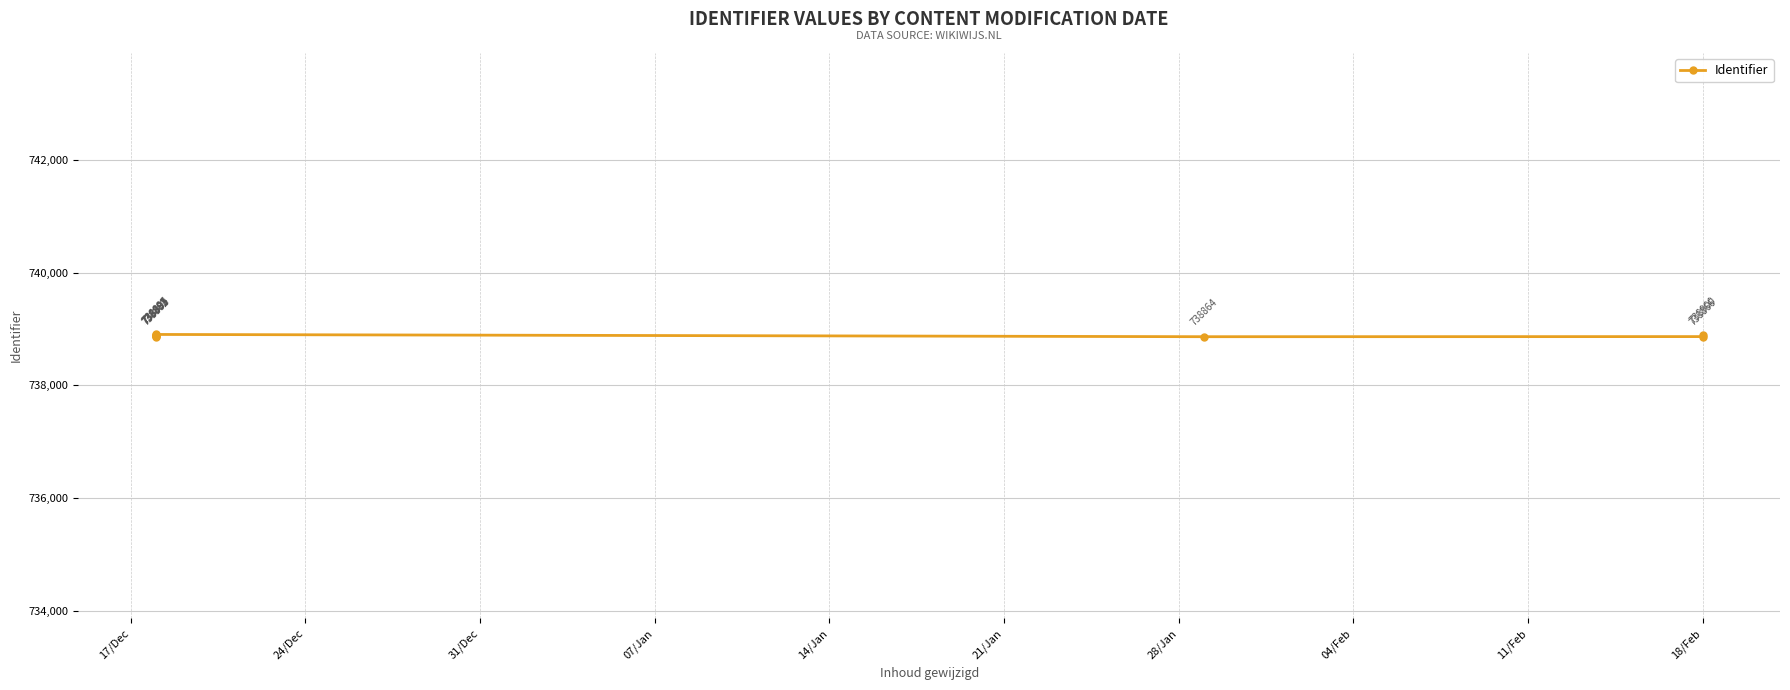

What is the difference between the second highest and second lowest values?

36